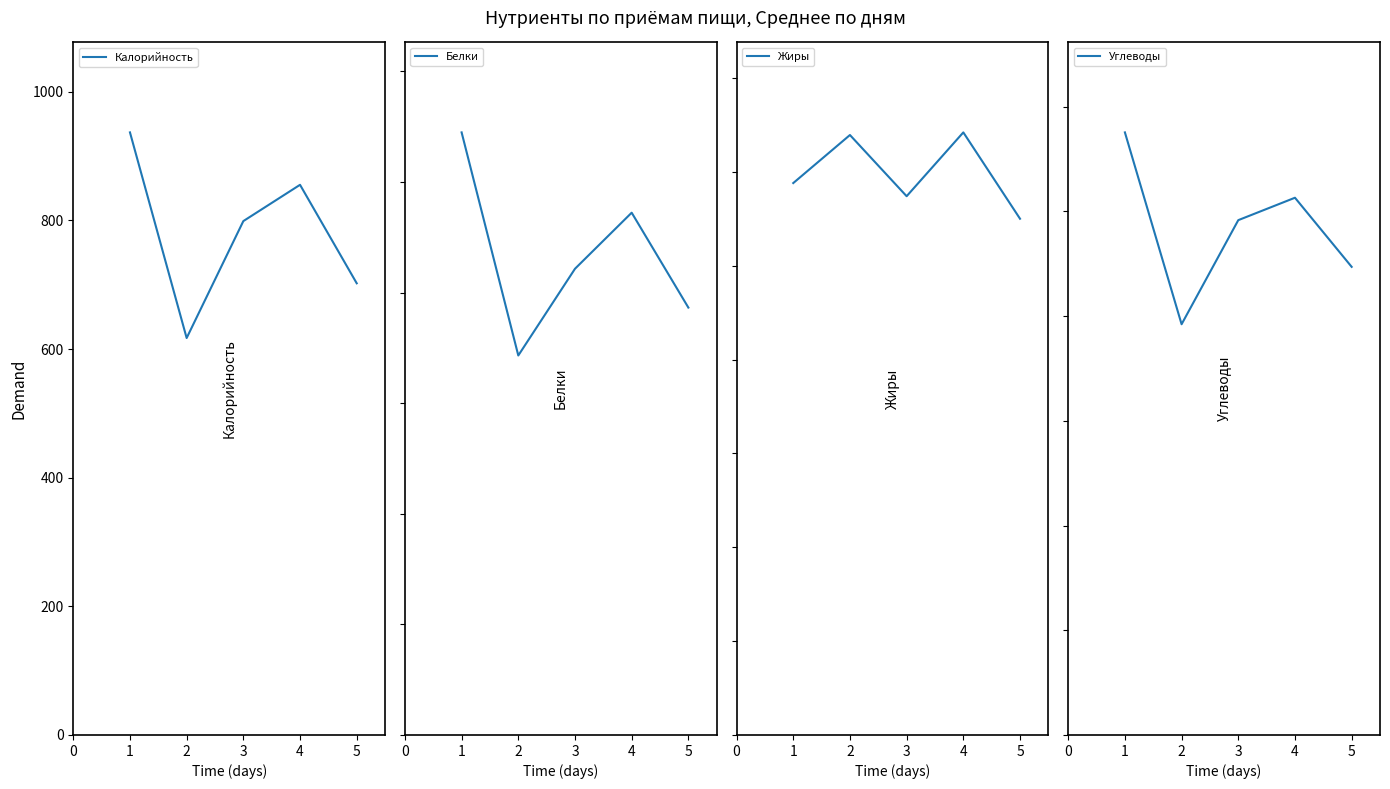

The value of Калорийность at 4 is 855.3. True or false?

True